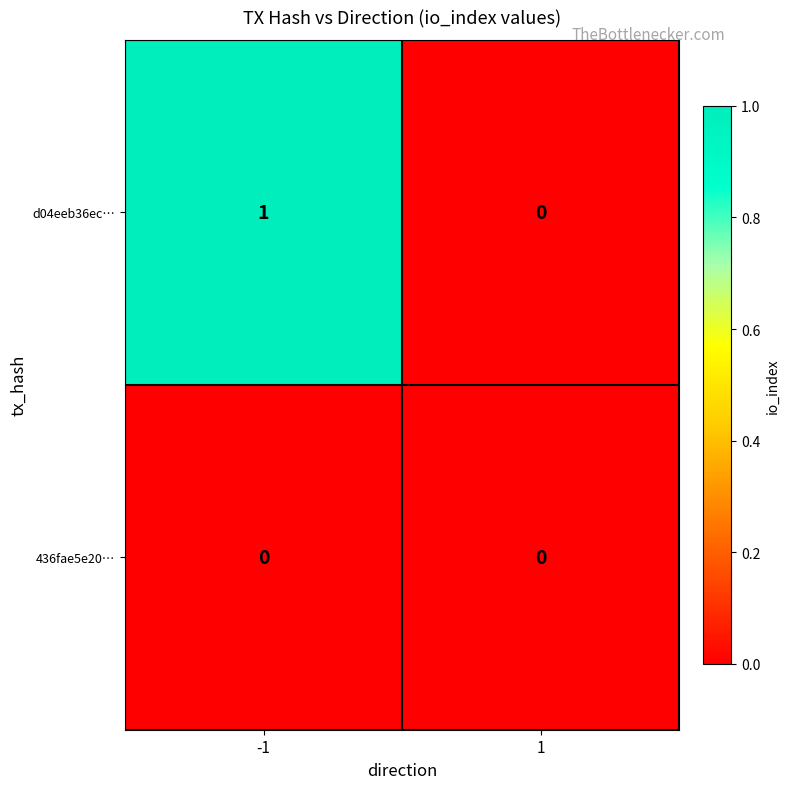

Which series has the largest range (max minus min)?

d04eeb36ec…